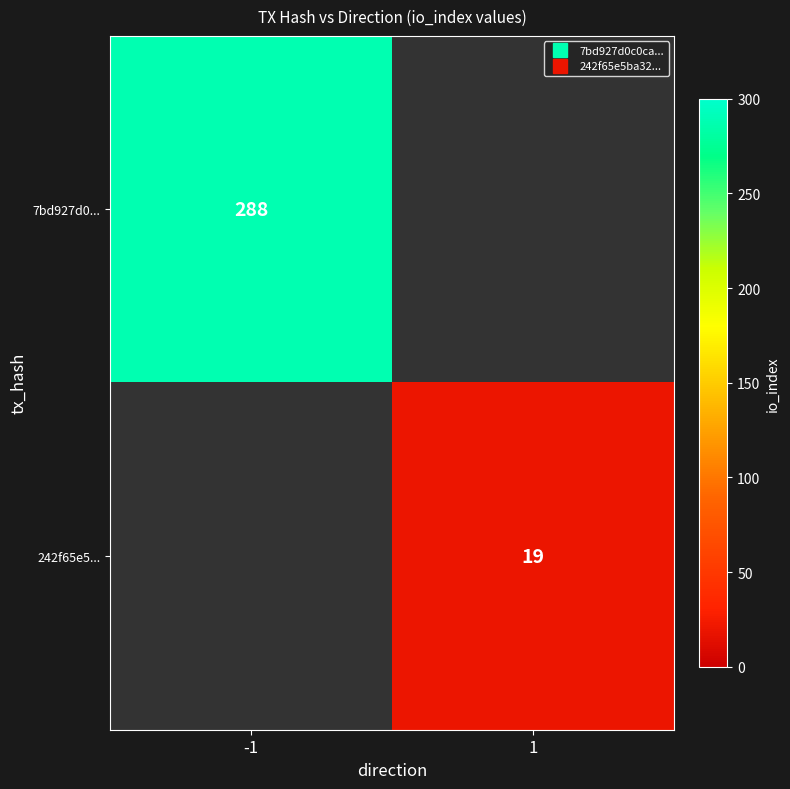

Is the value of 7bd927d0... at 1 greater than the value of 242f65e5... at 1?

No